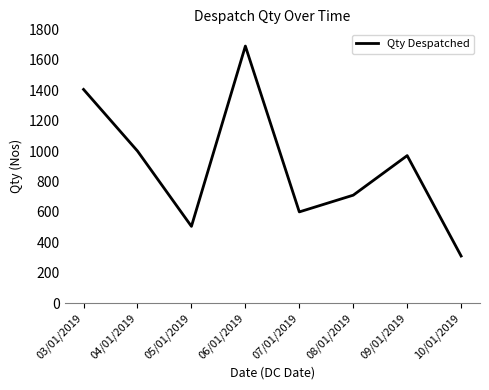

What is the smallest value displayed?

310